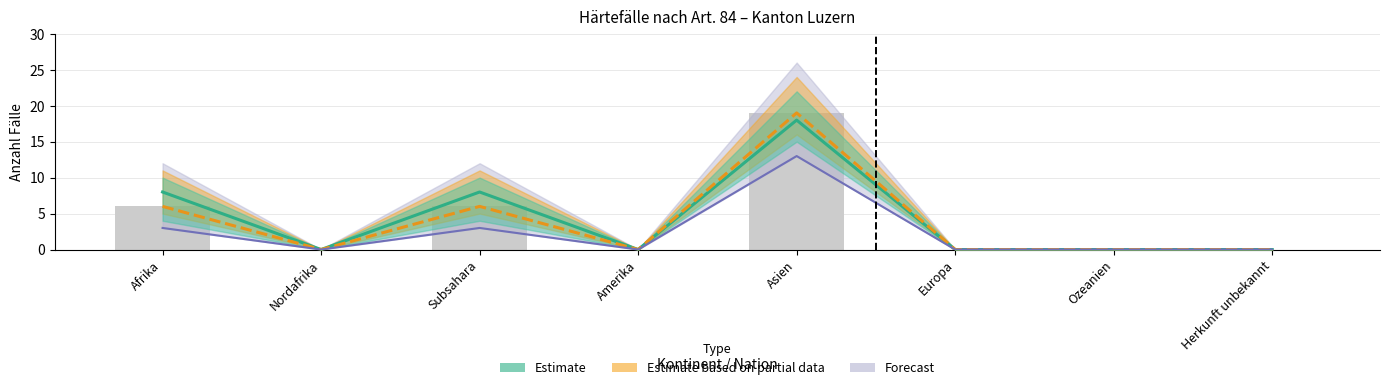

What is the average value of the Gesuchs-eingänge (Total) series?

4